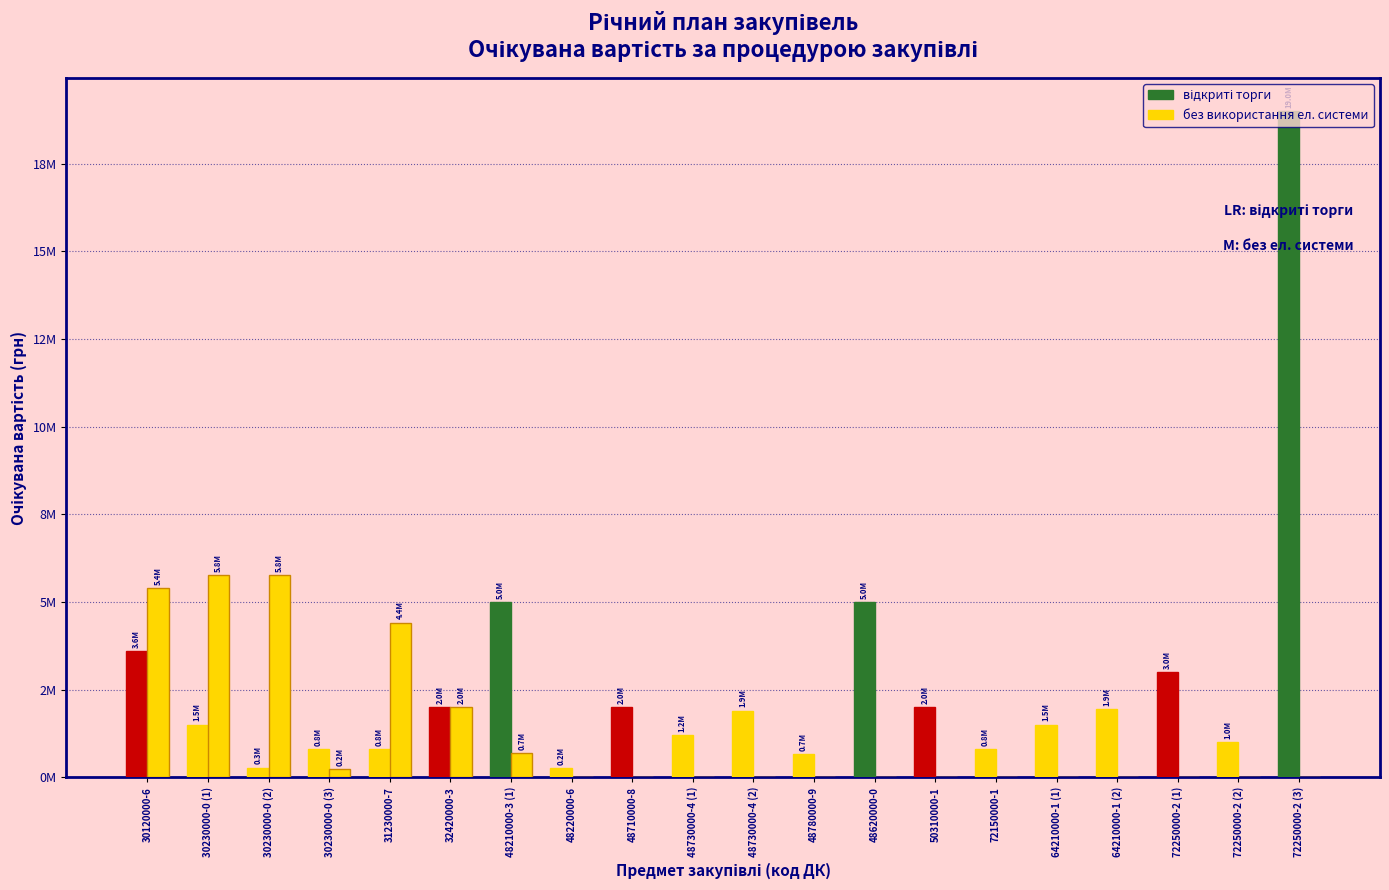

Are the bars horizontal?

No